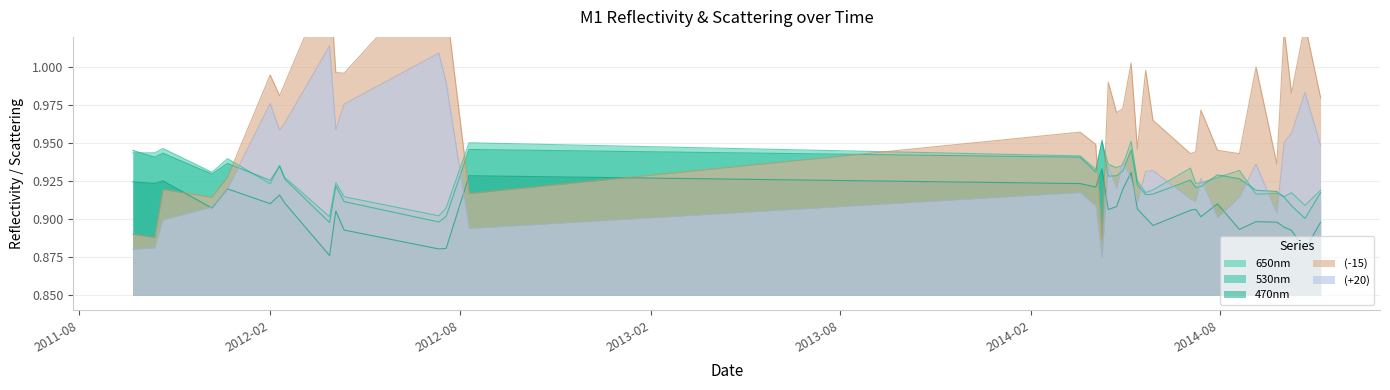

Rank the series at 2014-05-08 from highest to lowest value.

(-15), 650nm, 530nm, 470nm, (+20)